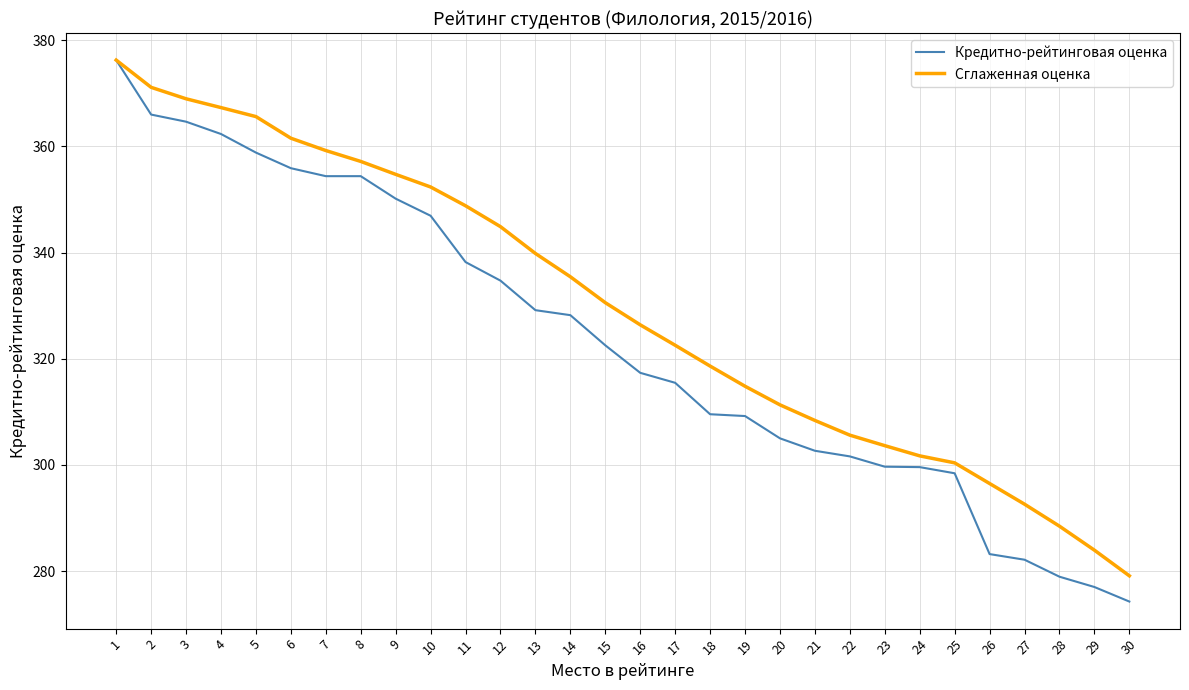

What value does the Сглаженная оценка series have at 15?

330.6